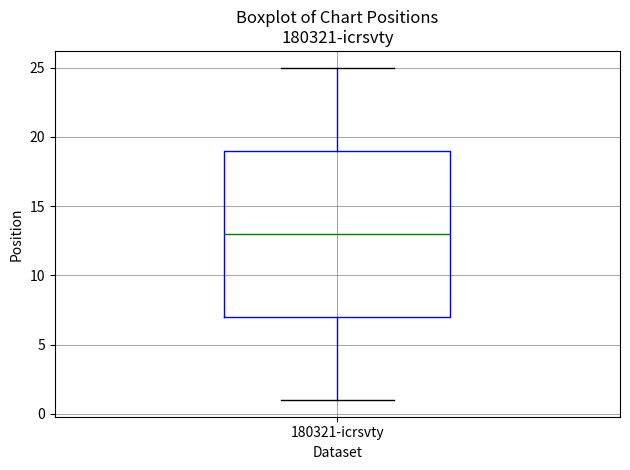

Where does the lower whisker of the box for 180321-icrsvty end on the y-axis? The values are not printed on the chart, so give them approximately, as read against the axis.

1